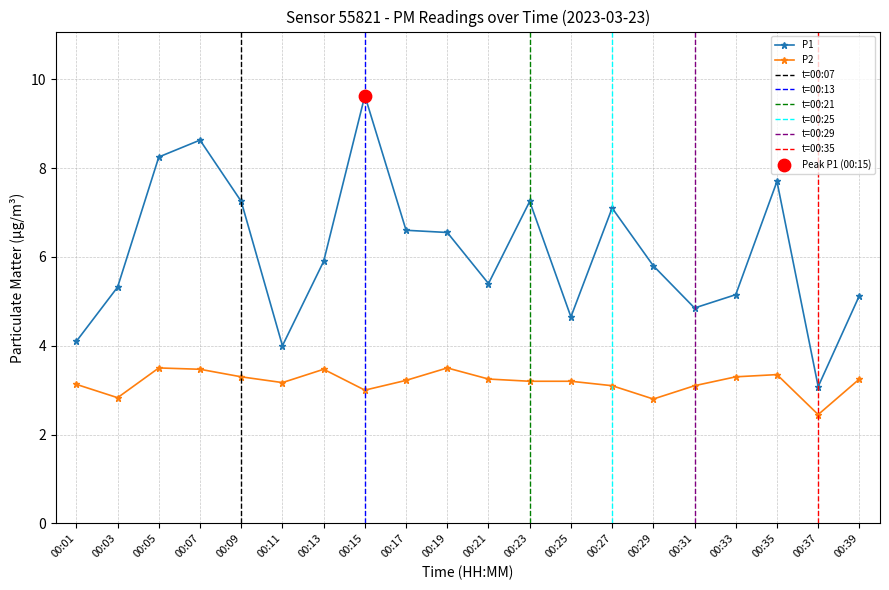

Which series has the widest spread of Y values?

P1